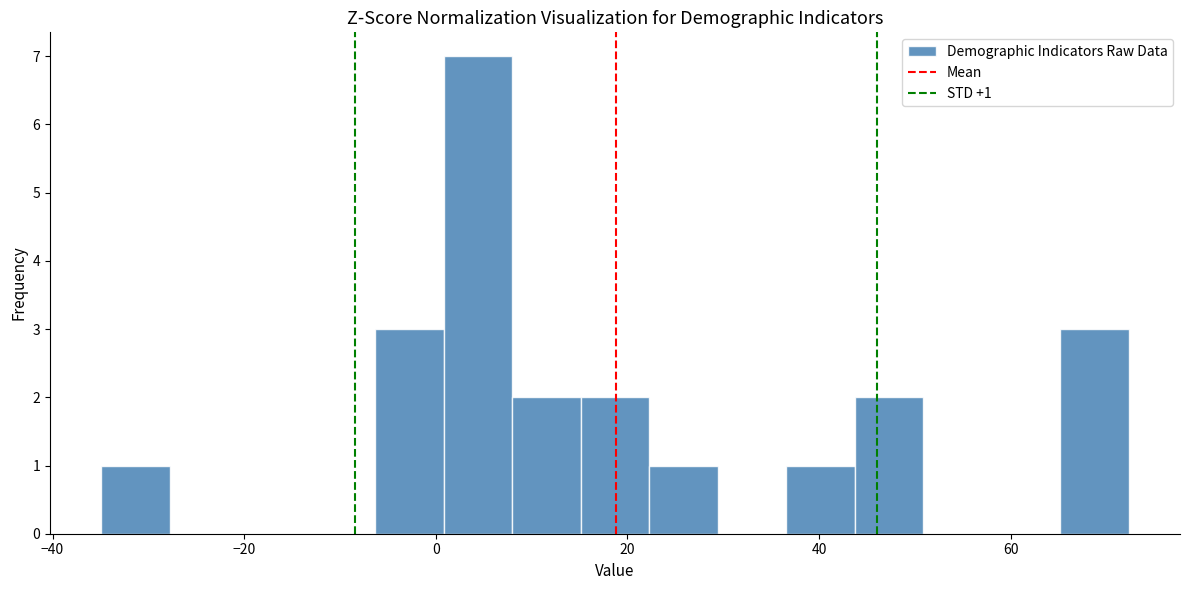

Read against the x-axis, roughly where is the centre of the tallest bar?

4